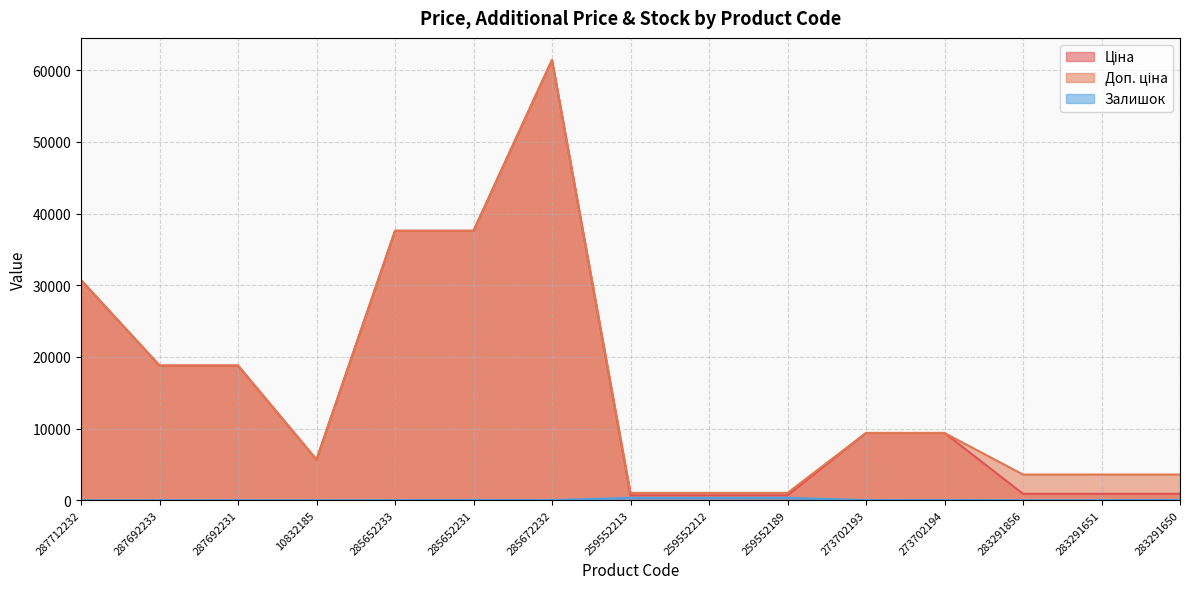

What are all the series names shown in the legend?

Ціна, Доп. ціна, Залишок